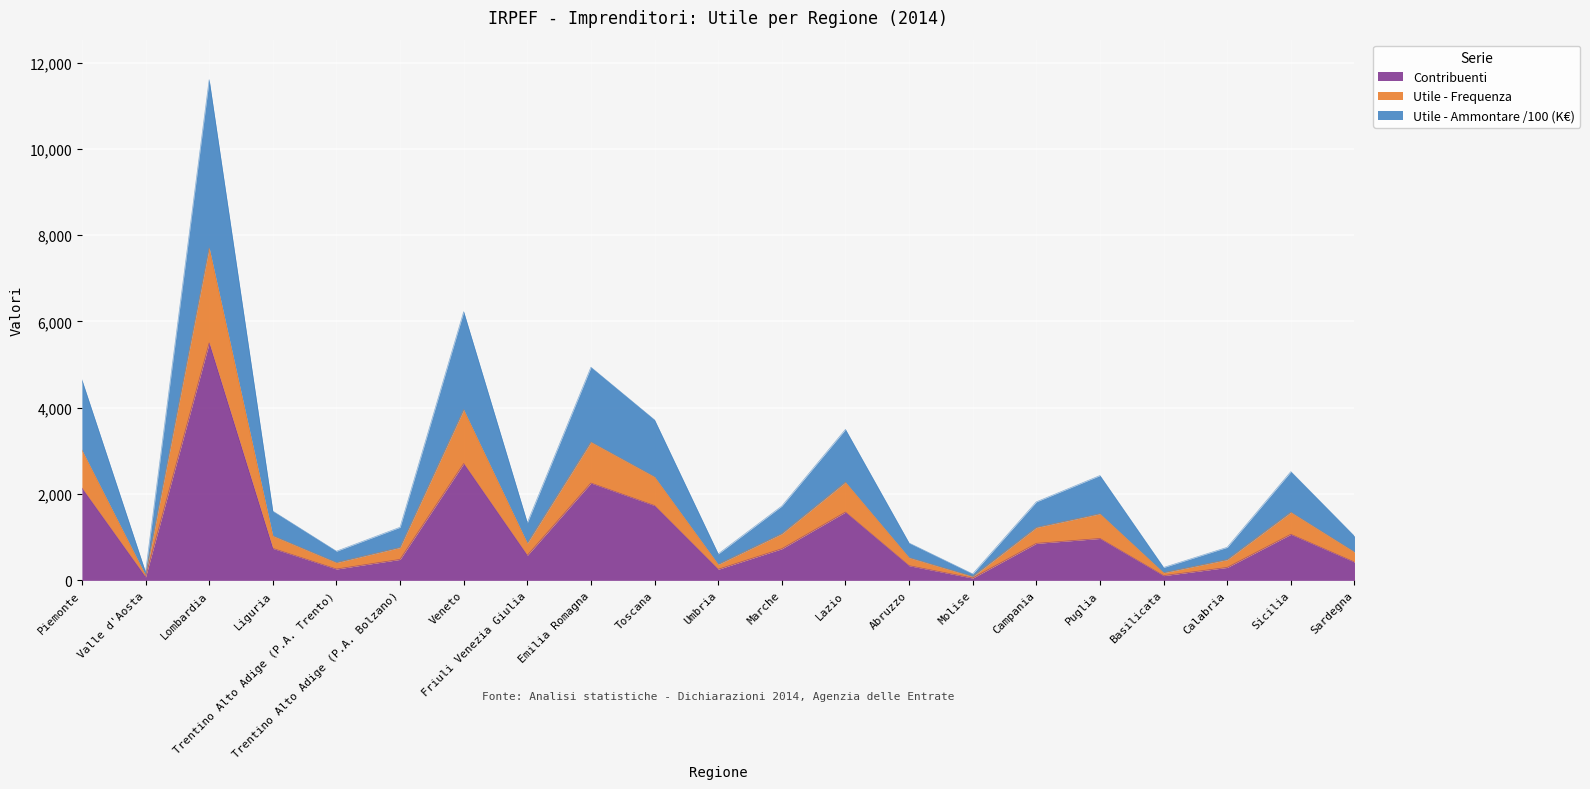

Is it true that Contribuenti equals 858.0 at Campania?

True